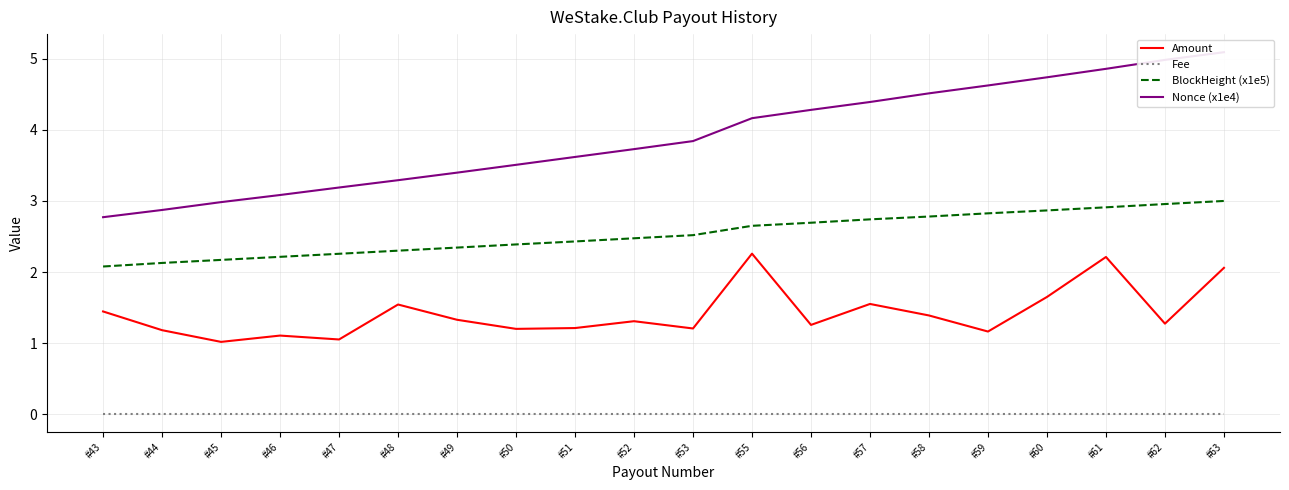

List the series in order of their peak value, lowest first.

Fee, Amount, BlockHeight (x1e5), Nonce (x1e4)